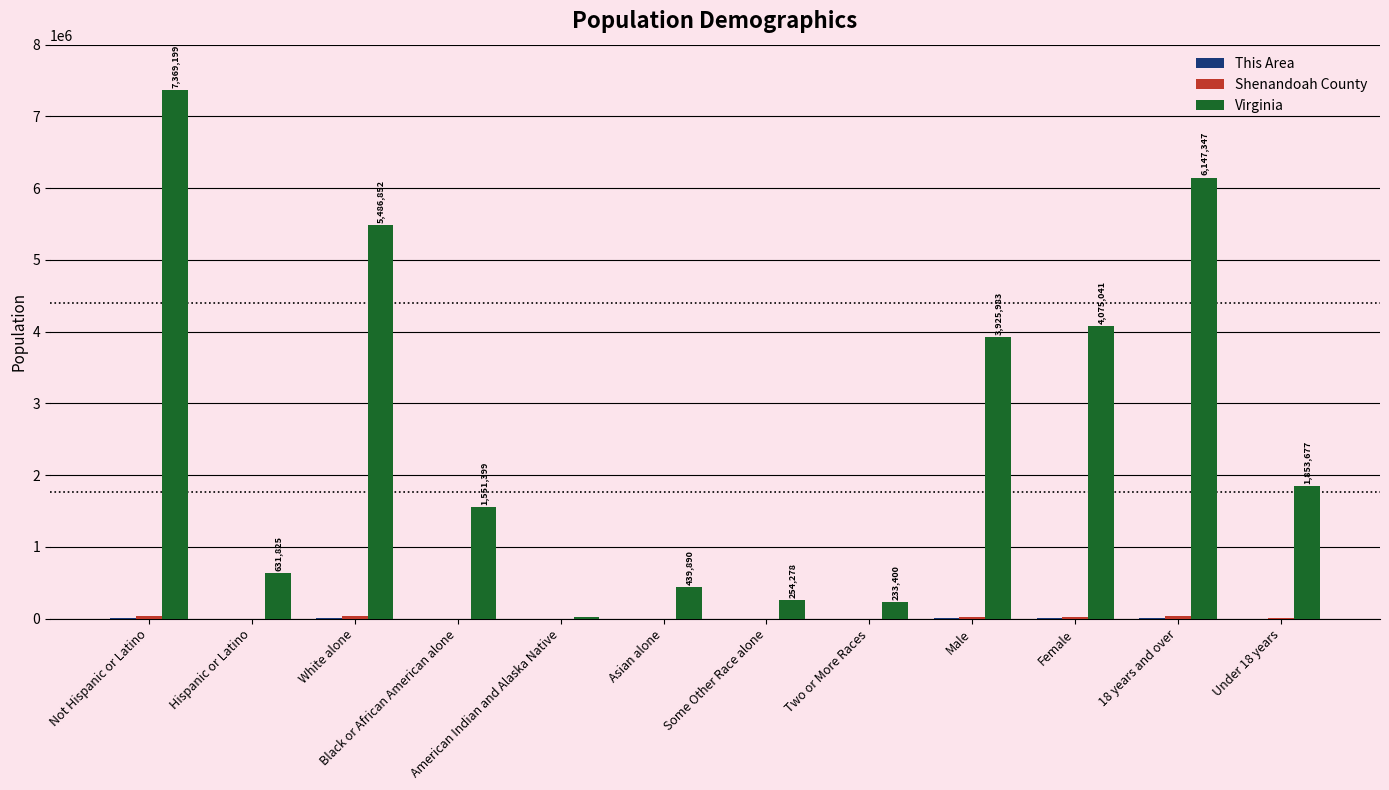

The Virginia series shows 5486852 at White alone. True or false?

True